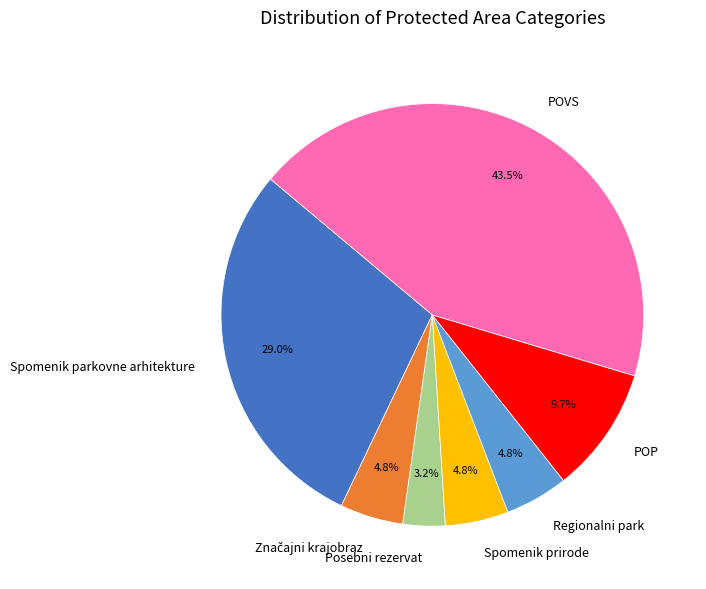

Does Spomenik parkovne arhitekture account for over 50% of the chart?

No